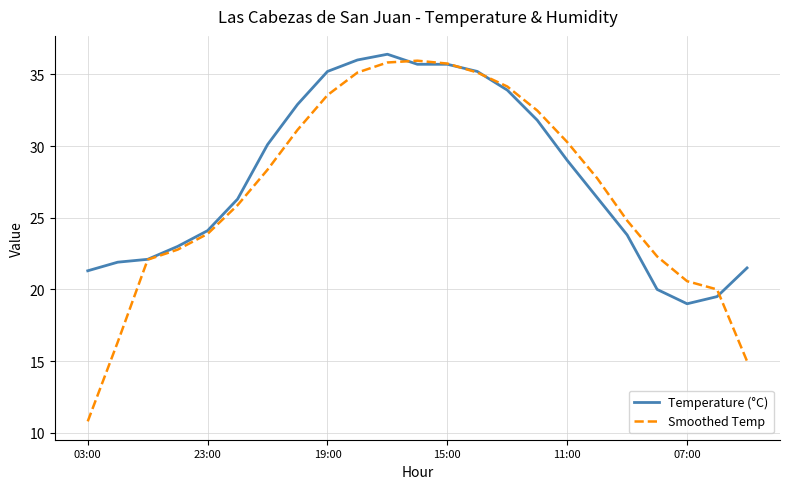

What is the minimum value for Temperature (°C)?

19.0